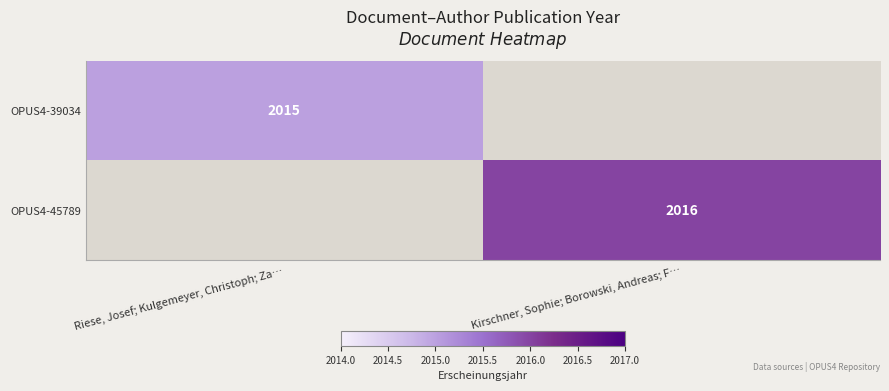

Is it true that OPUS4-39034 equals 2848 at Riese, Josef; Kulgemeyer, Christoph; Za…?

False